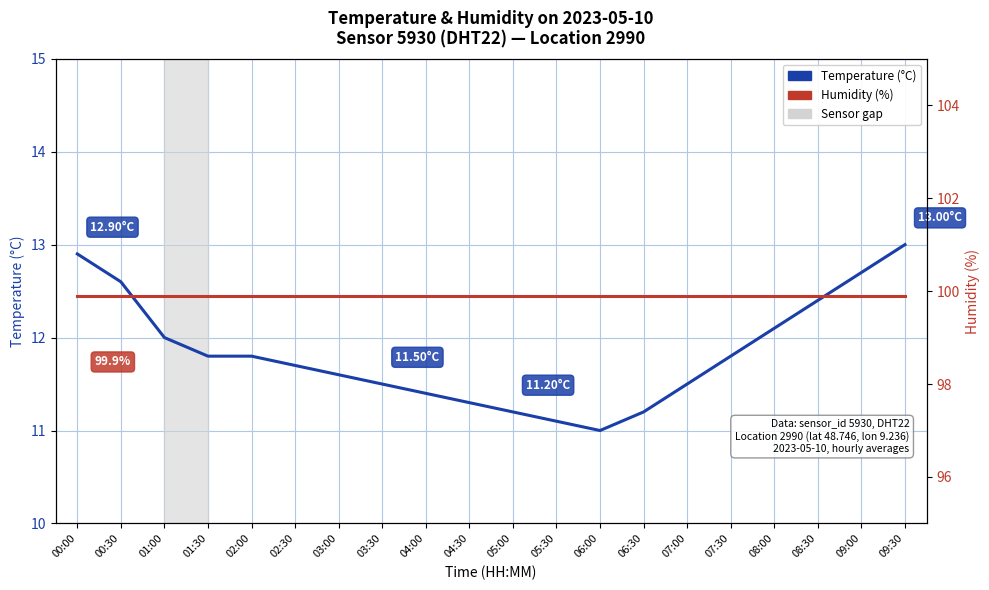

What is the value of the Humidity (%) point at the 19th from the left?

99.9